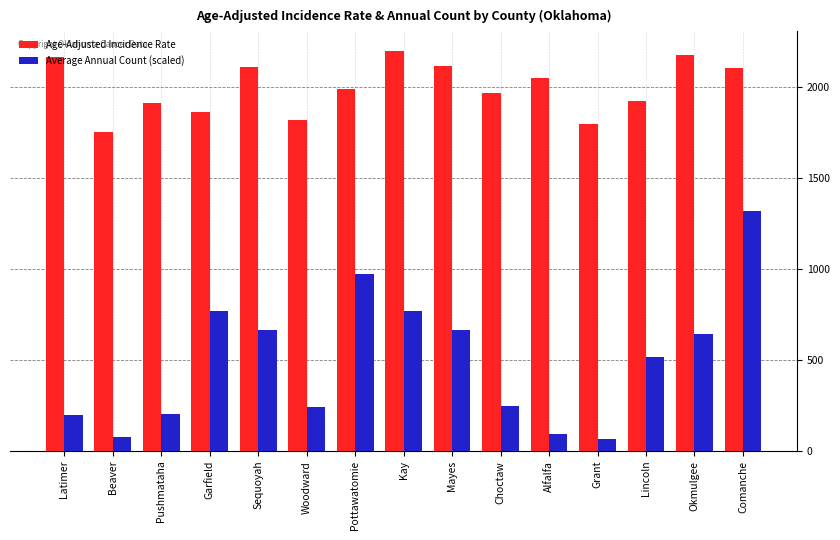

Rank the series by their maximum value, from lowest to highest.

Average Annual Count (scaled), Age-Adjusted Incidence Rate